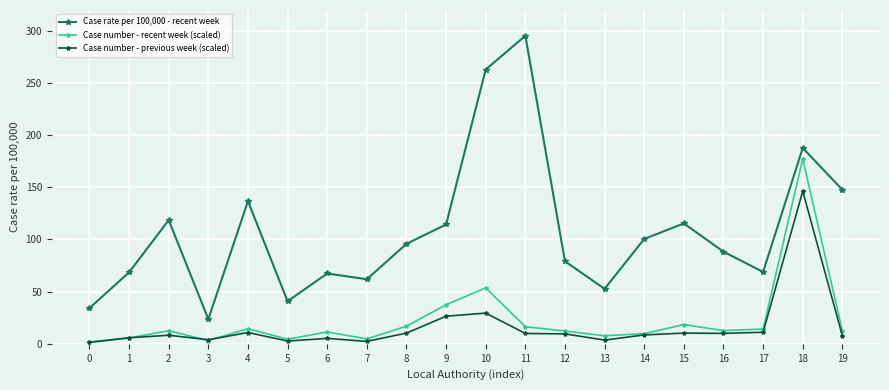

What is the lowest value of the Case number - recent week (scaled) series?

1.8